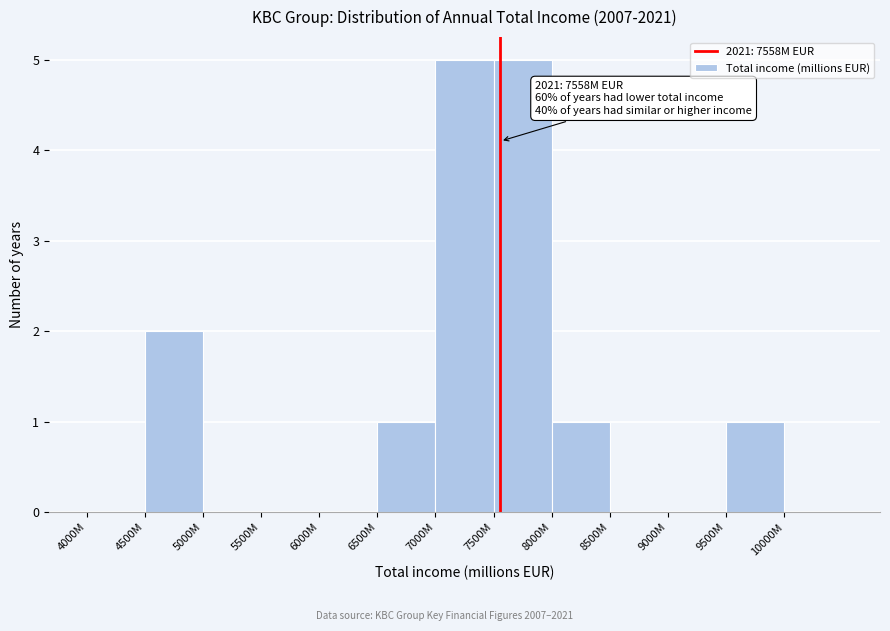

Reading left to right, what are all the values shown in this chart?

4000M=0	4500M=2	5000M=0	5500M=0	6000M=0	6500M=1	7000M=5	7500M=5	8000M=1	8500M=0	9000M=0	9500M=1	10000M=0